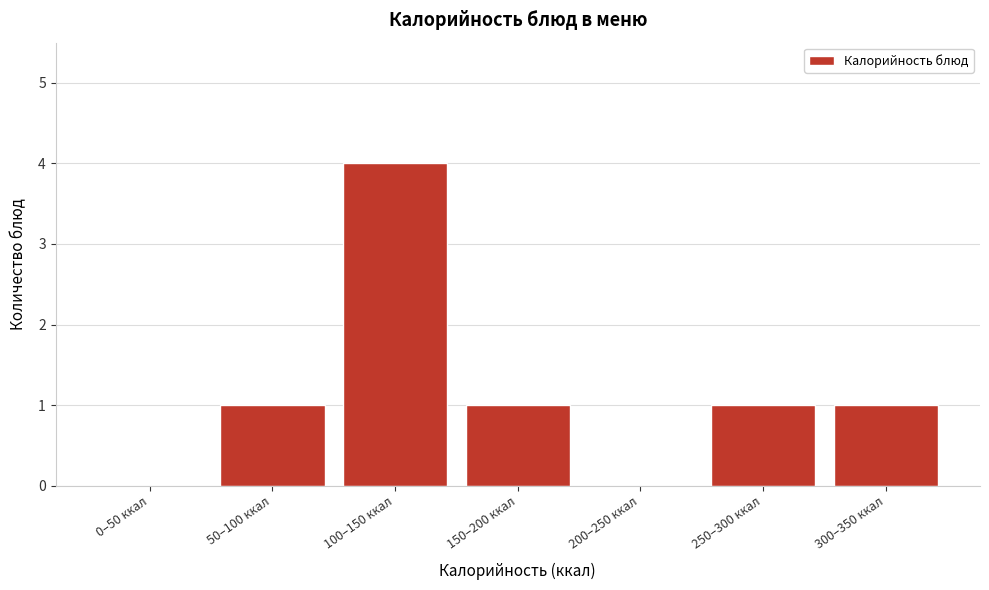

Reading right to left, what are all the values shown in this chart?

300–350 ккал=1	250–300 ккал=1	200–250 ккал=0	150–200 ккал=1	100–150 ккал=4	50–100 ккал=1	0–50 ккал=0